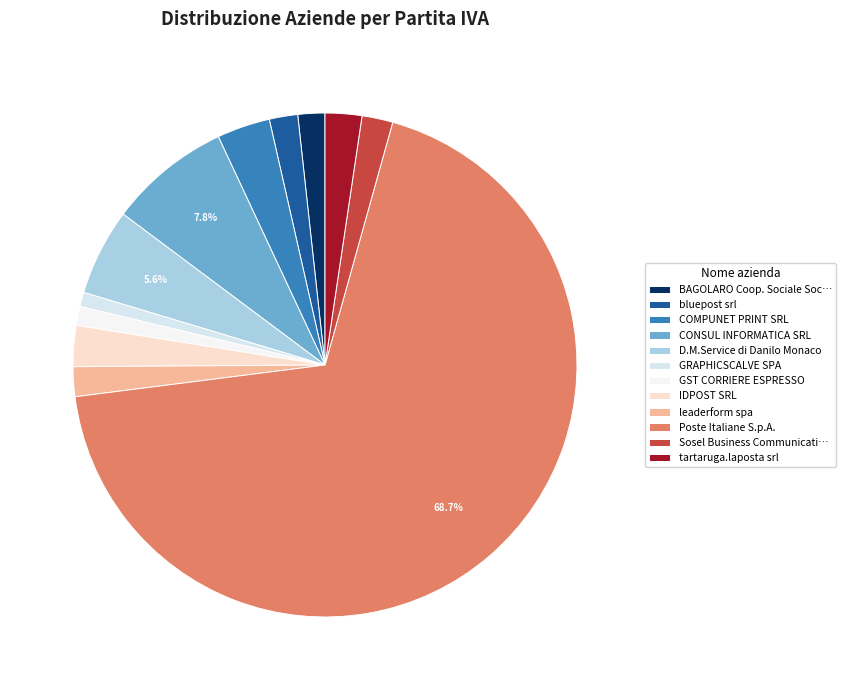

What is the largest slice in the pie chart?

Poste Italiane S.p.A.